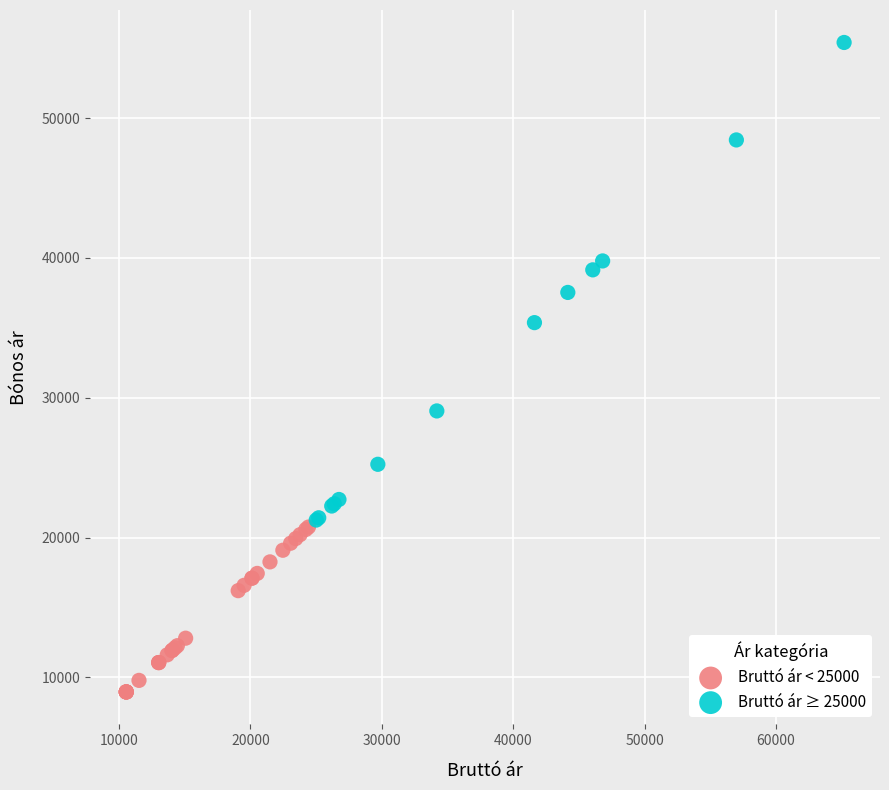

Which series reaches the maximum Y coordinate?

Bruttó ár ≥ 25000